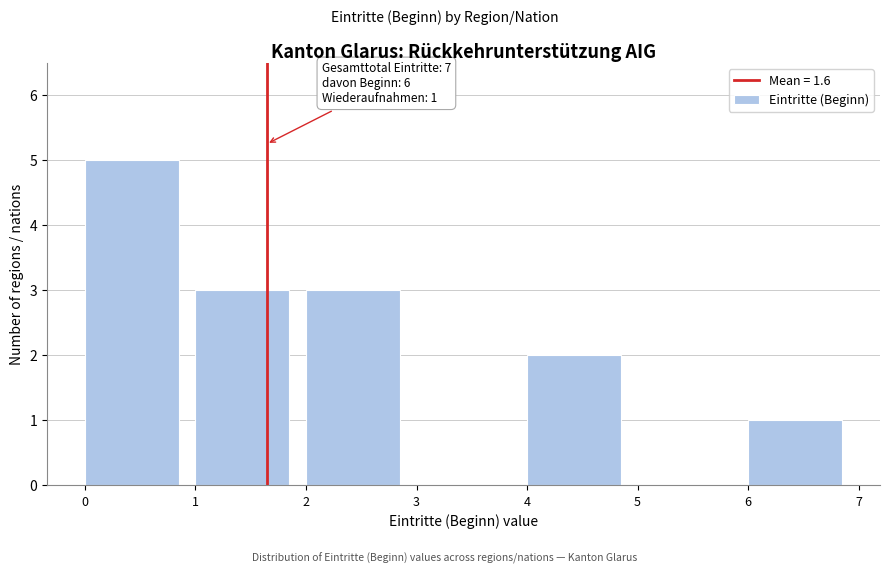

Which range on the x-axis has the tallest bar?

0 to 1